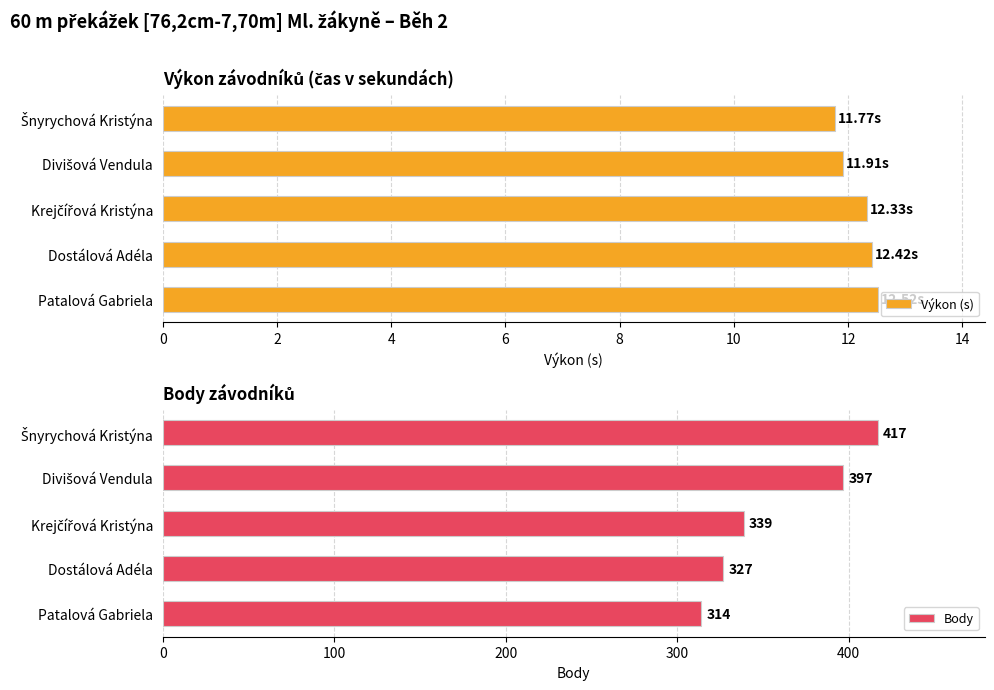

How many groups of bars are there?

5